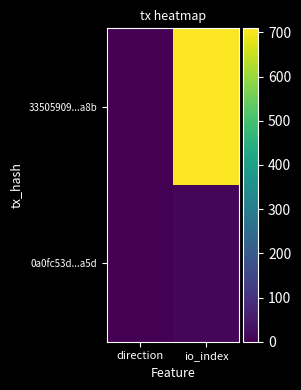

Reading left to right, extract all data points from this chart.

33505909...a8b: direction=0	io_index=709
0a0fc53d...a5d: direction=2	io_index=13